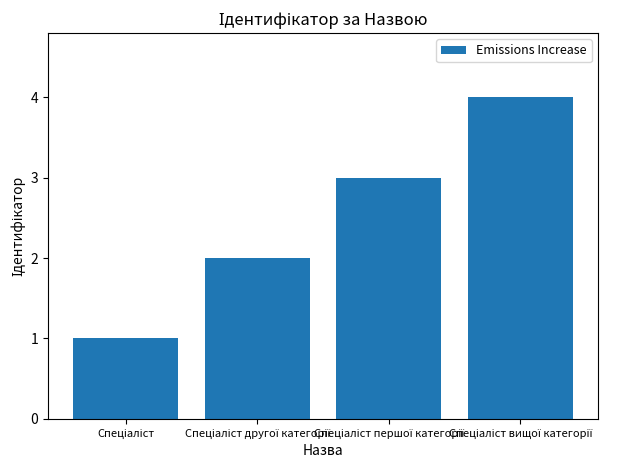

What is the sum of all values?

10